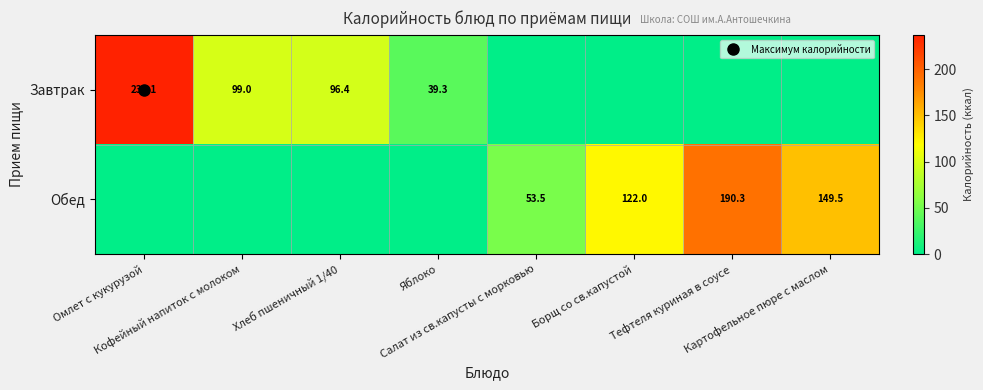

What is the spread (max minus min) of values at Тефтеля куриная в соусе?

190.3